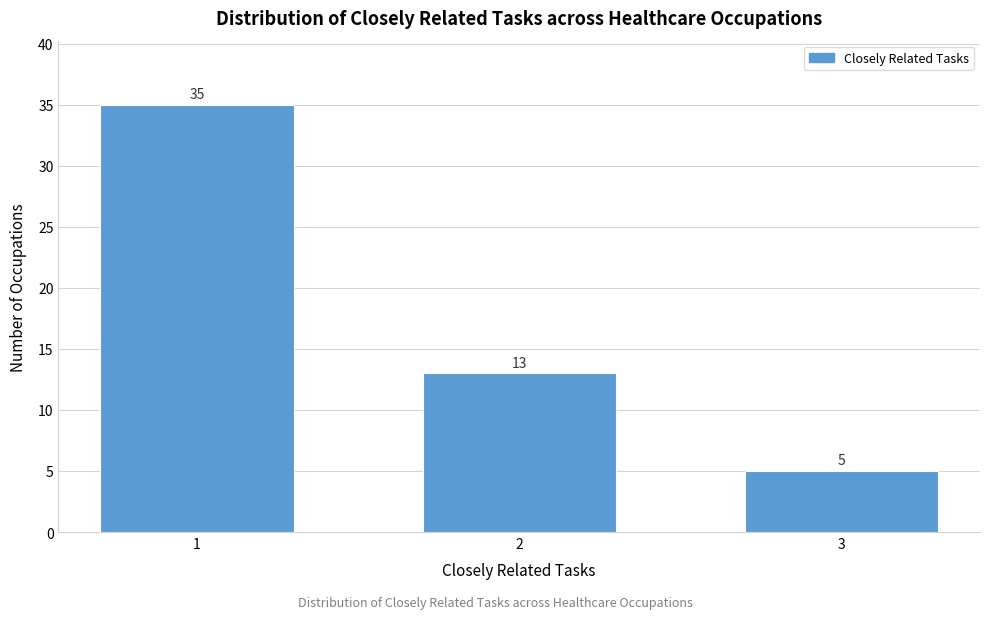

Reading left to right, transcribe all the data shown in this chart.

1=35	2=13	3=5